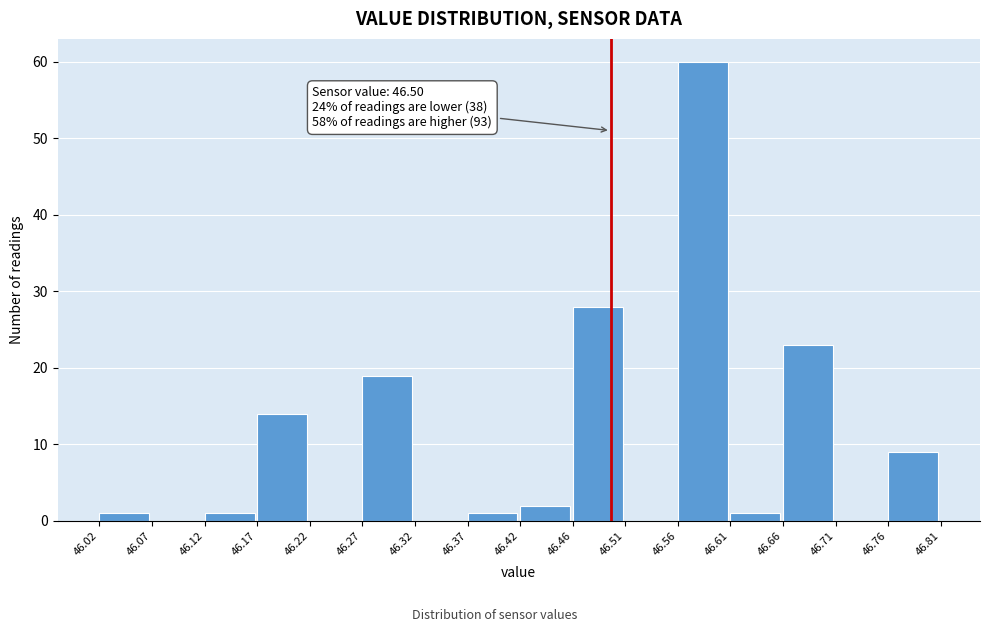

Which range on the x-axis has the tallest bar?

46.56 to 46.61